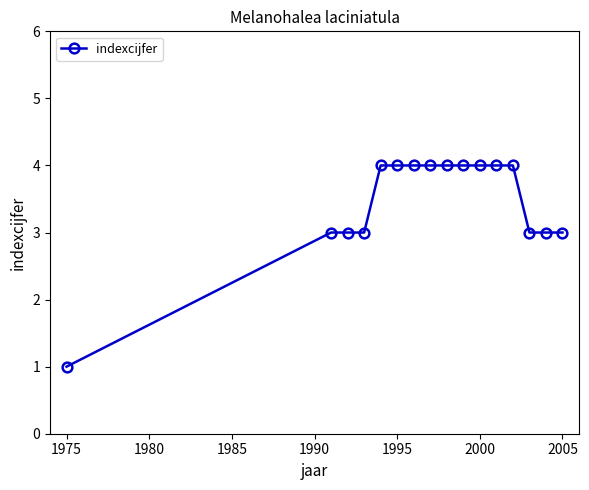

What is the difference between the second highest and second lowest values?

1